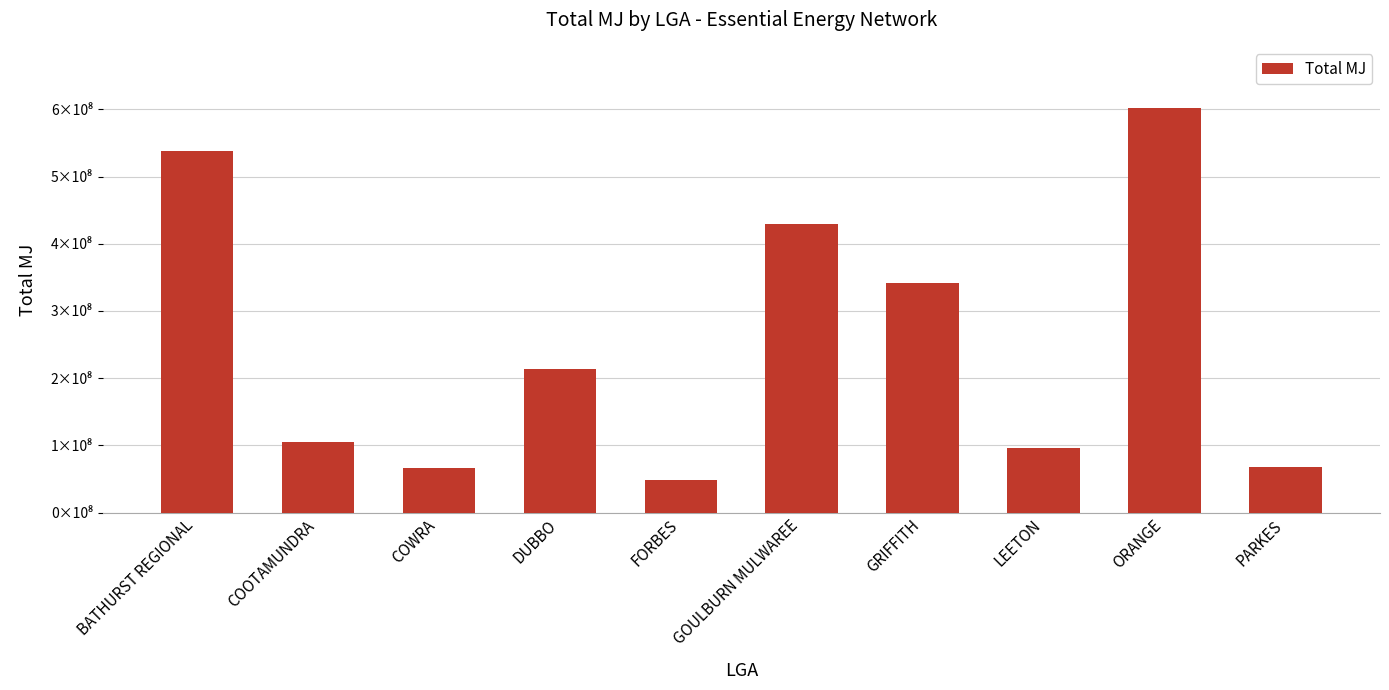

Rank the categories by value from lowest to highest.

FORBES, COWRA, PARKES, LEETON, COOTAMUNDRA, DUBBO, GRIFFITH, GOULBURN MULWAREE, BATHURST REGIONAL, ORANGE